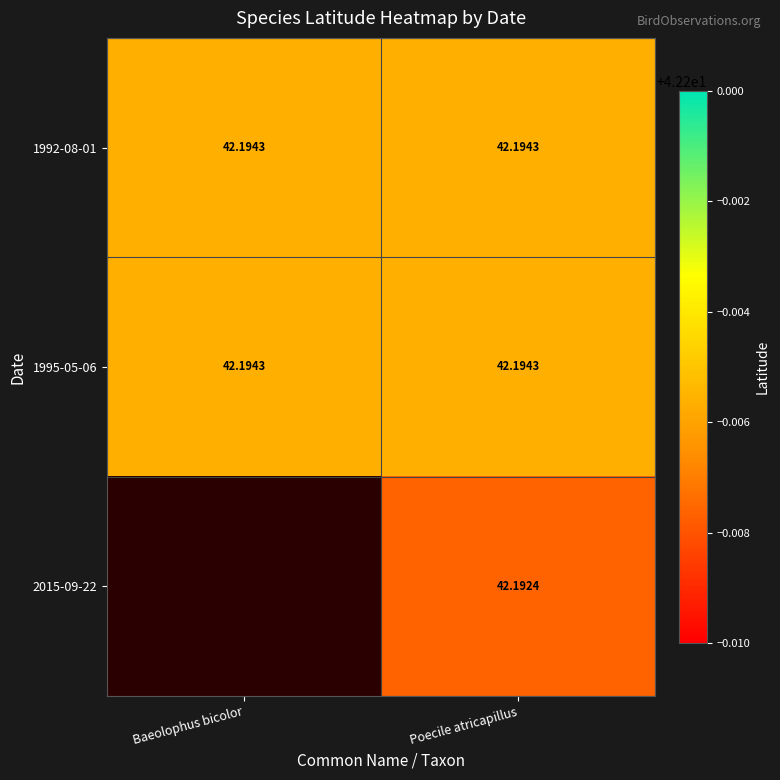

Rank the series by their maximum value, from lowest to highest.

2015-09-22, 1992-08-01, 1995-05-06